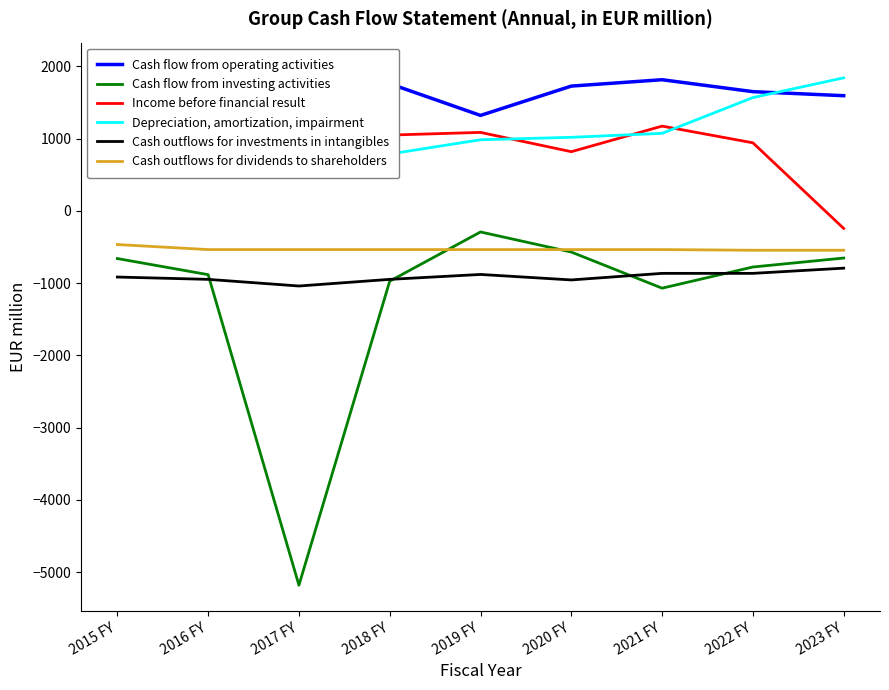

What is the value of the Depreciation, amortization, impairment point at the 2nd from the left?

747